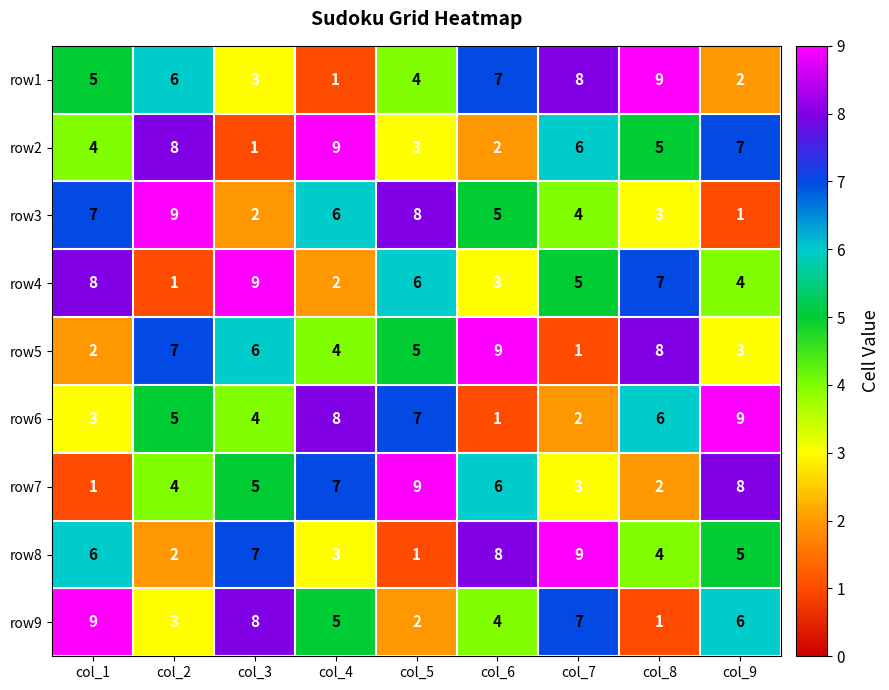

At which label does row3 reach its minimum?

col_9